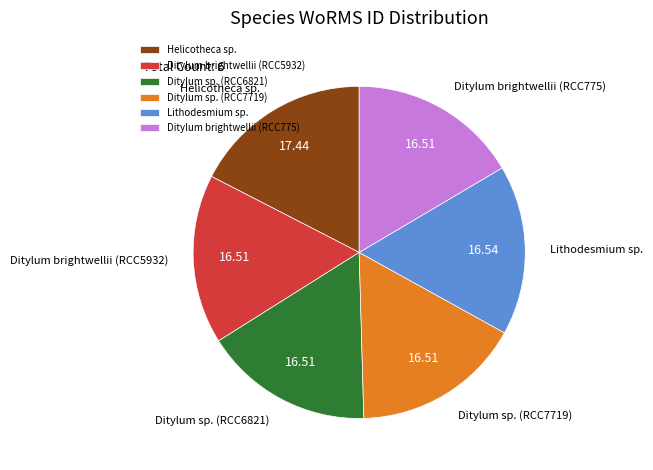

How many slices are in this pie chart?

6